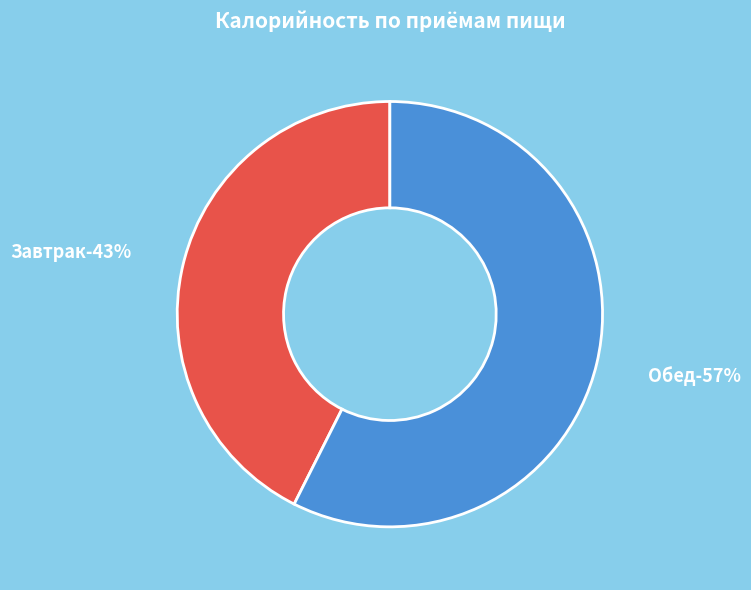

Rank the categories by value from highest to lowest.

Обед, Завтрак